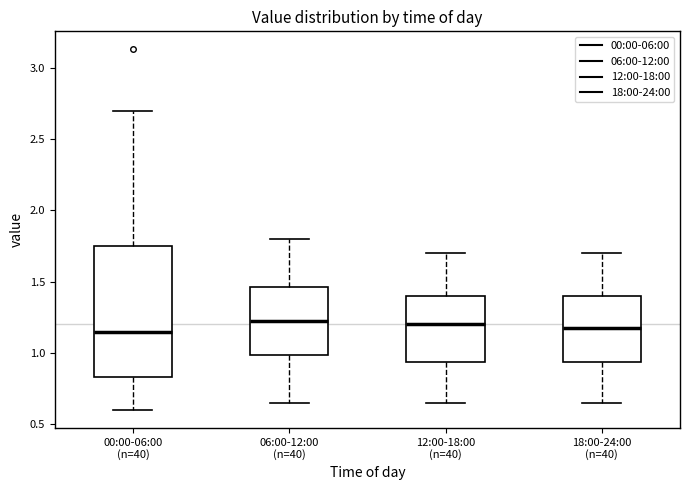

Where is the upper edge of the box for 00:00-06:00 (n=40) on the y-axis? The values are not printed on the chart, so give them approximately, as read against the axis.

1.75